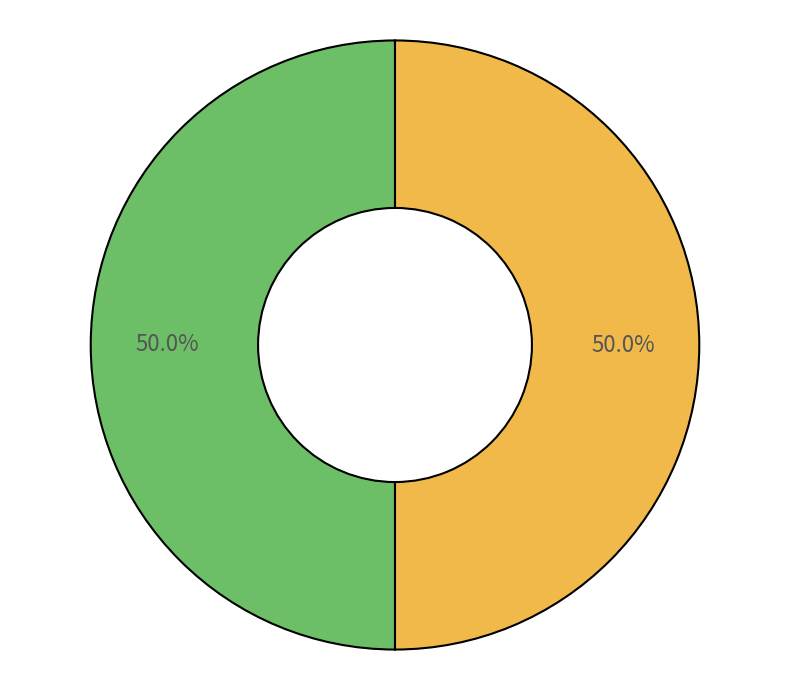

Which category has the biggest portion of the pie?

Regular